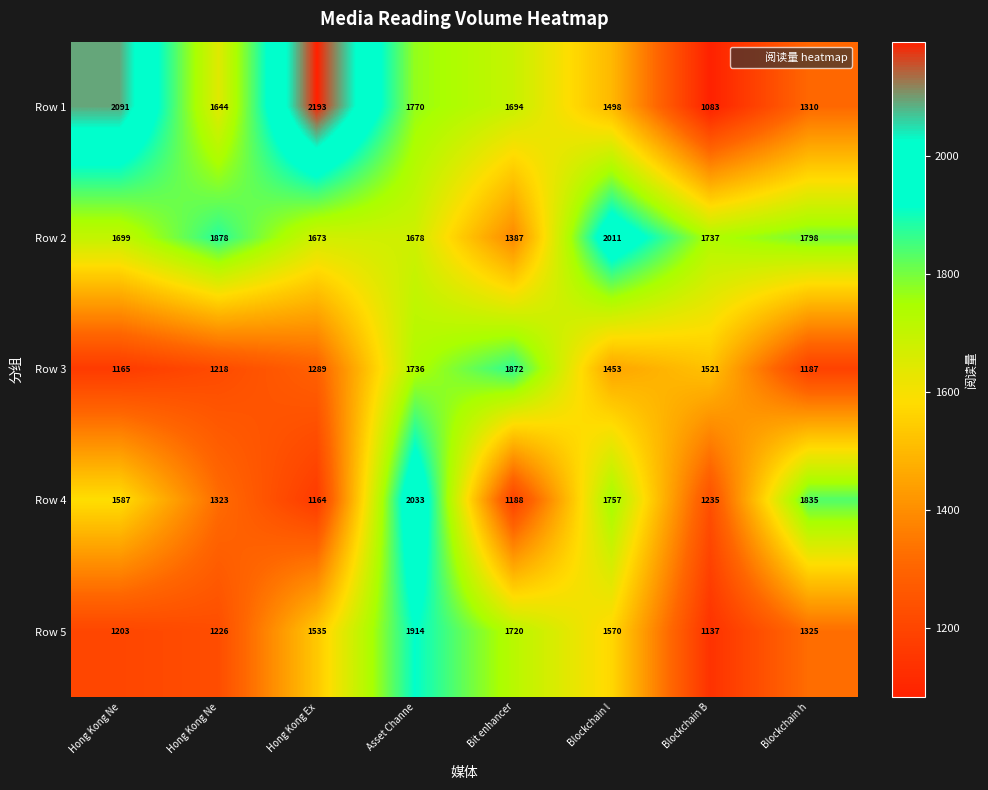

Reading right to left, transcribe all the data shown in this chart.

Row 1: Blockchain h=1310	Blockchain B=1083	Blockchain l=1498	Bit enhancer=1694	Asset Channe=1770	Hong Kong Ex=2193	Hong Kong Ne=1644	Hong Kong Ne=2091
Row 2: Blockchain h=1798	Blockchain B=1737	Blockchain l=2011	Bit enhancer=1387	Asset Channe=1678	Hong Kong Ex=1673	Hong Kong Ne=1878	Hong Kong Ne=1699
Row 3: Blockchain h=1187	Blockchain B=1521	Blockchain l=1453	Bit enhancer=1872	Asset Channe=1736	Hong Kong Ex=1289	Hong Kong Ne=1218	Hong Kong Ne=1165
Row 4: Blockchain h=1835	Blockchain B=1235	Blockchain l=1757	Bit enhancer=1188	Asset Channe=2033	Hong Kong Ex=1164	Hong Kong Ne=1323	Hong Kong Ne=1587
Row 5: Blockchain h=1325	Blockchain B=1137	Blockchain l=1570	Bit enhancer=1720	Asset Channe=1914	Hong Kong Ex=1535	Hong Kong Ne=1226	Hong Kong Ne=1203